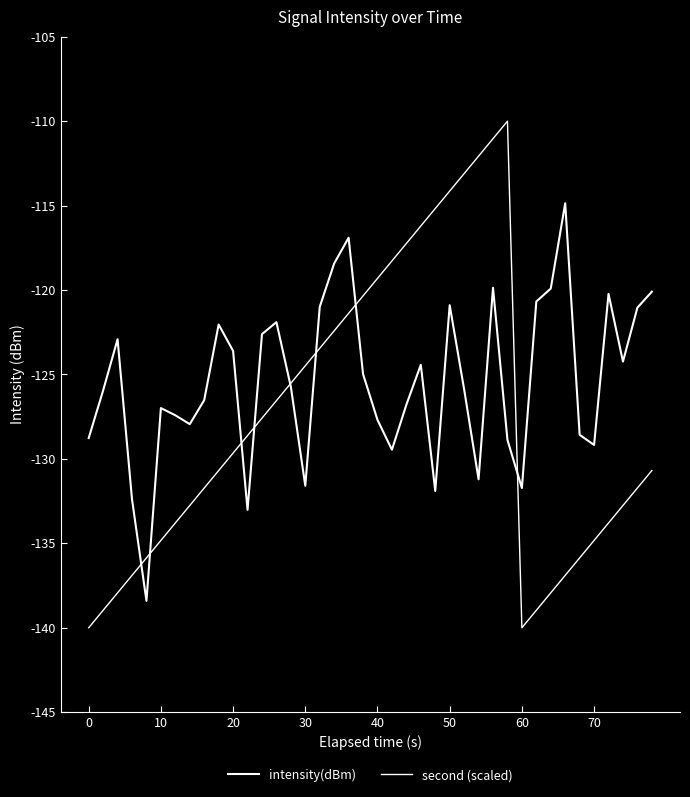

True or false: second (scaled) has more than 2 interior local peaks.

False